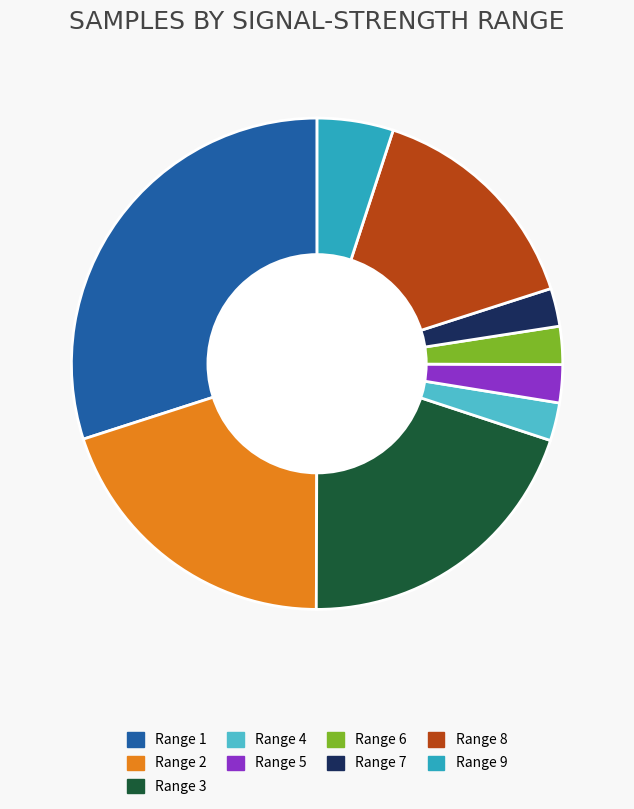

How many slices are in this pie chart?

9